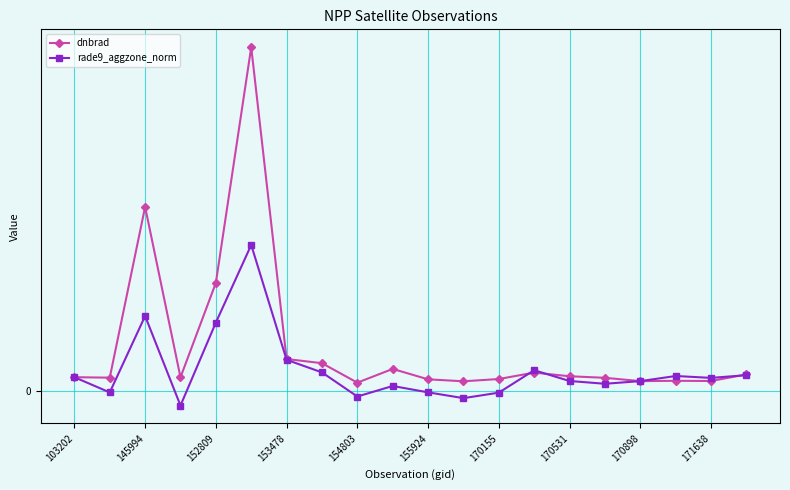

Reading left to right, list all the values displayed in this chart.

dnbrad: 0.4	0.4	5.4	0.4	3.2	10.1	1.0	0.8	0.3	0.7	0.4	0.3	0.4	0.6	0.4	0.4	0.3	0.3	0.3	0.5
rade9_aggzone_norm: 0.4	-0.0	2.2	-0.4	2.0	4.3	0.9	0.6	-0.2	0.2	-0.0	-0.2	-0.0	0.6	0.3	0.2	0.3	0.5	0.4	0.5